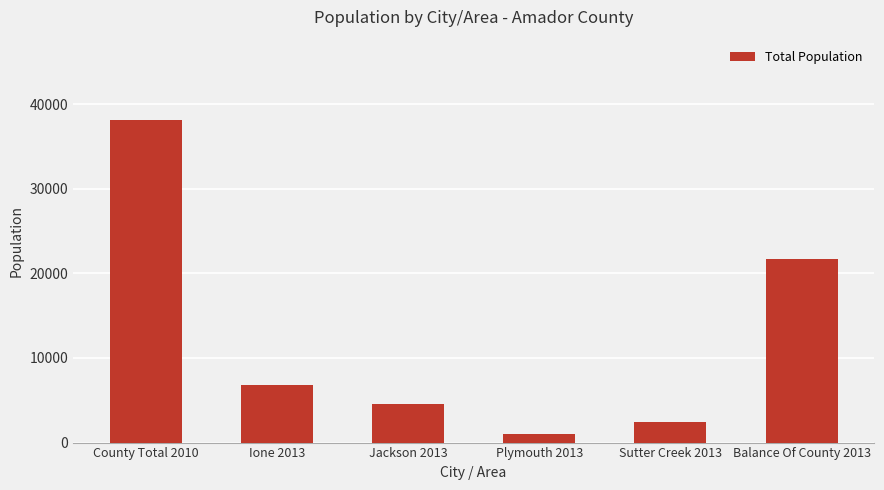

What is the change in value from Jackson 2013 to Sutter Creek 2013?

-2129